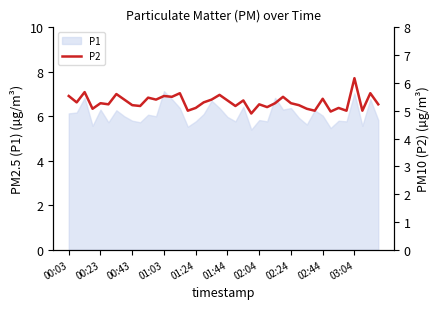

At which category does the chart reach its minimum across all series?

23